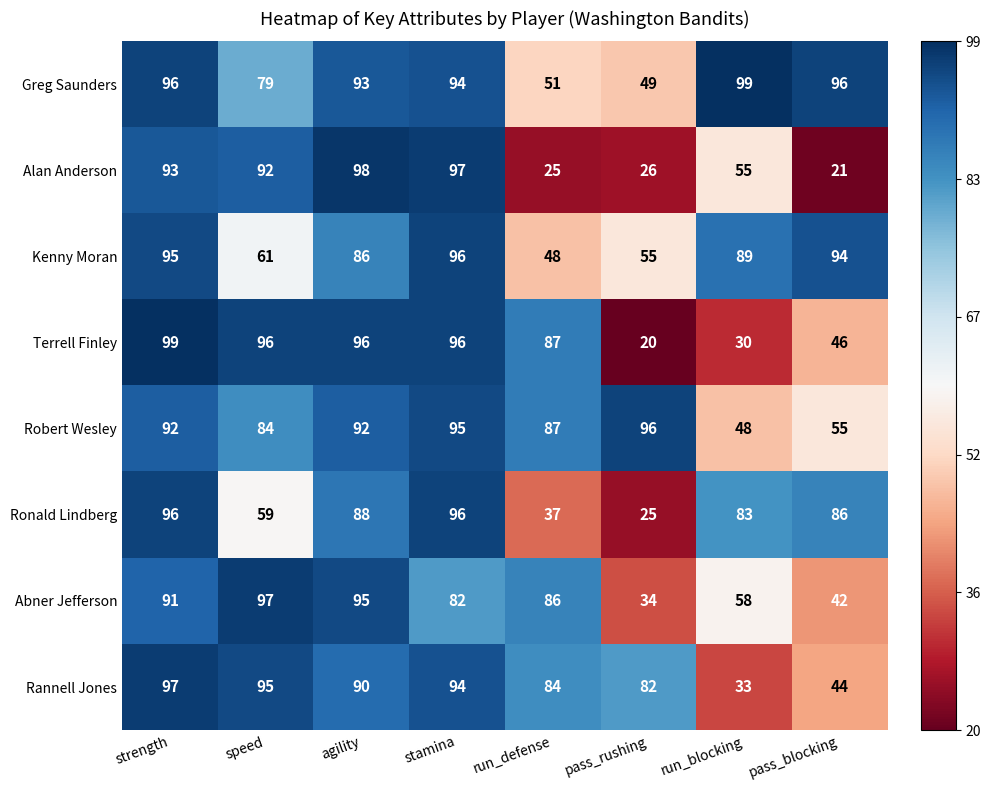

Rank the series at pass_rushing from lowest to highest value.

Terrell Finley, Ronald Lindberg, Alan Anderson, Abner Jefferson, Greg Saunders, Kenny Moran, Rannell Jones, Robert Wesley